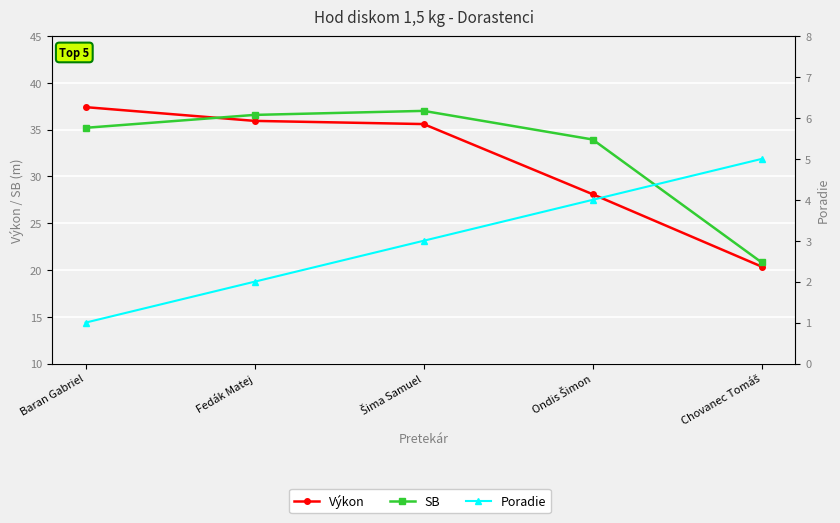

How many lines are shown in the chart?

3